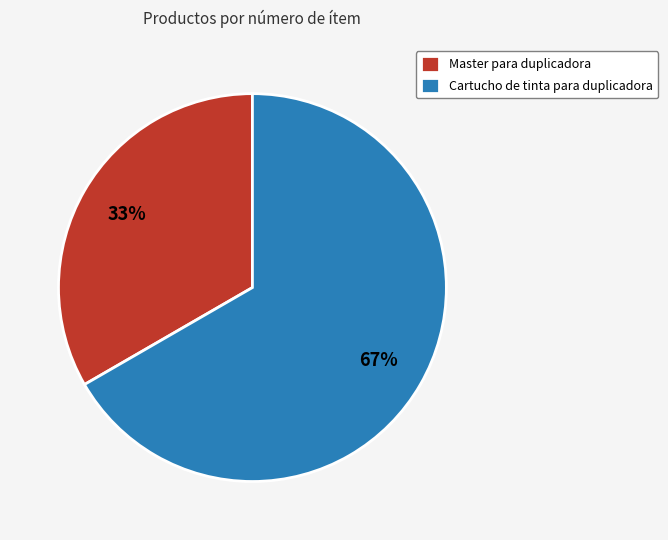

What is the ratio of the value at Master para duplicadora to the value at Cartucho de tinta para duplicadora?

0.5